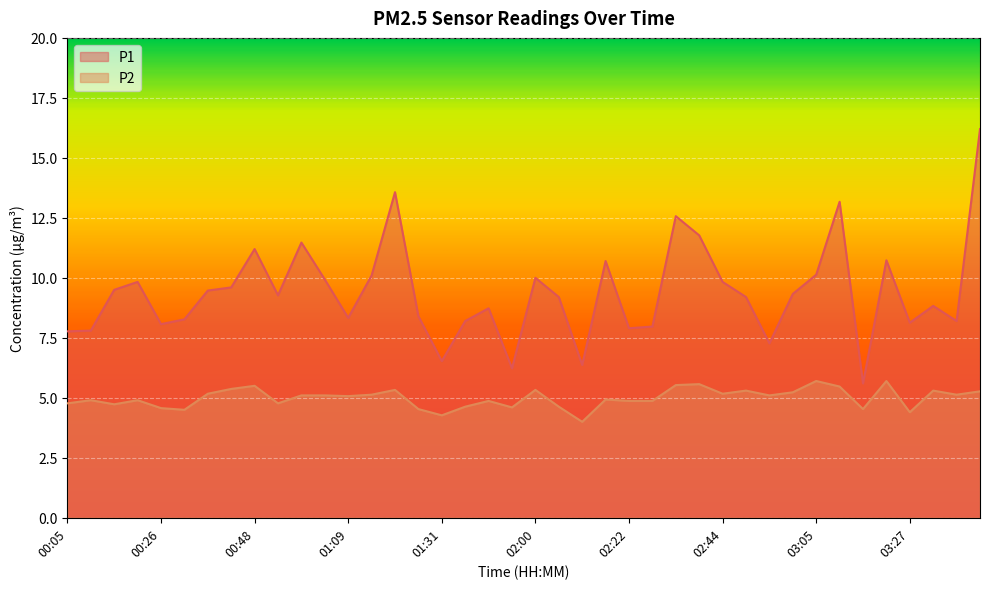

True or false: P1 and P2 cross at least once.

False